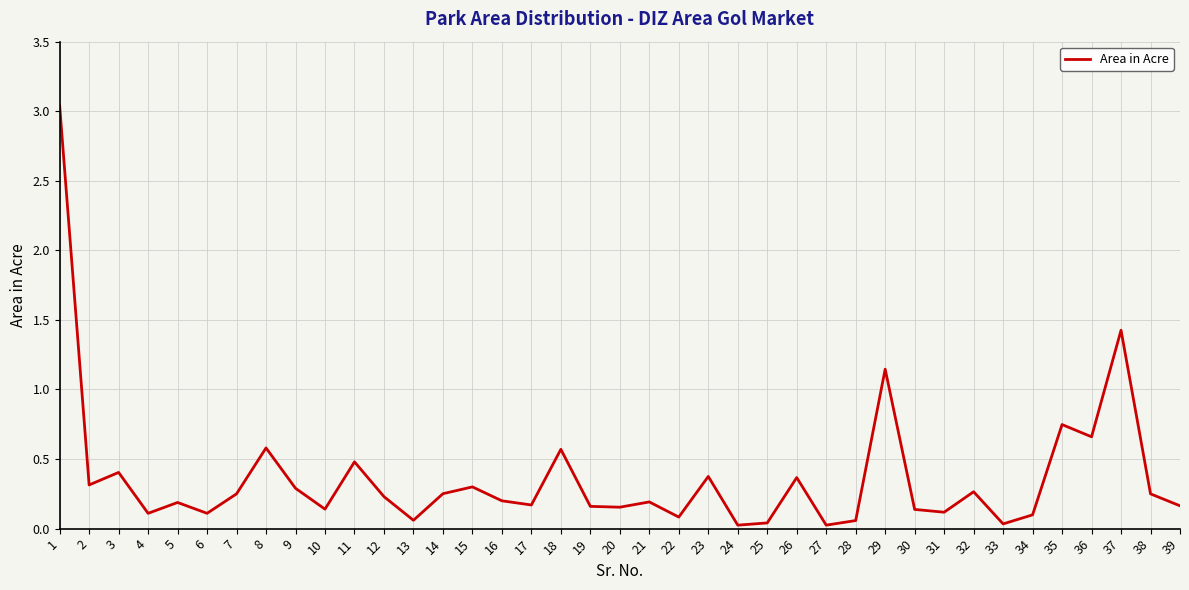

At which label is the value closest to 1?

29